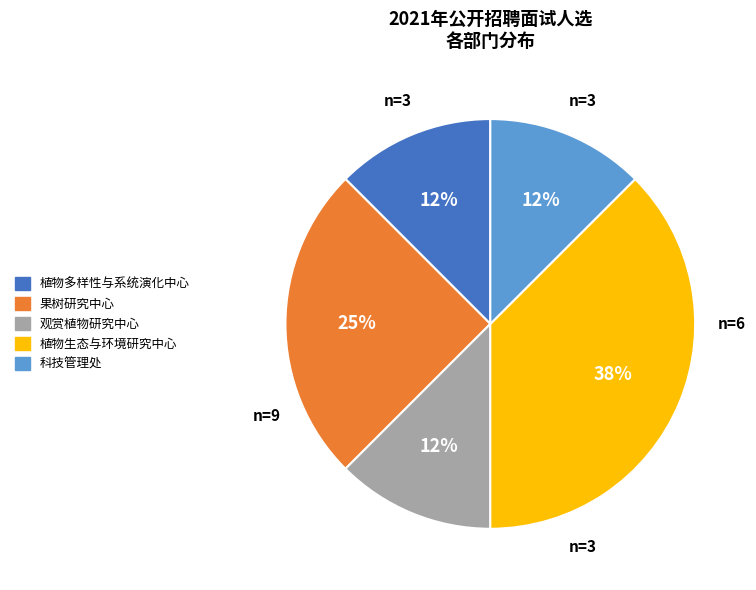

To the nearest percent, what is the average slice percentage?

20%